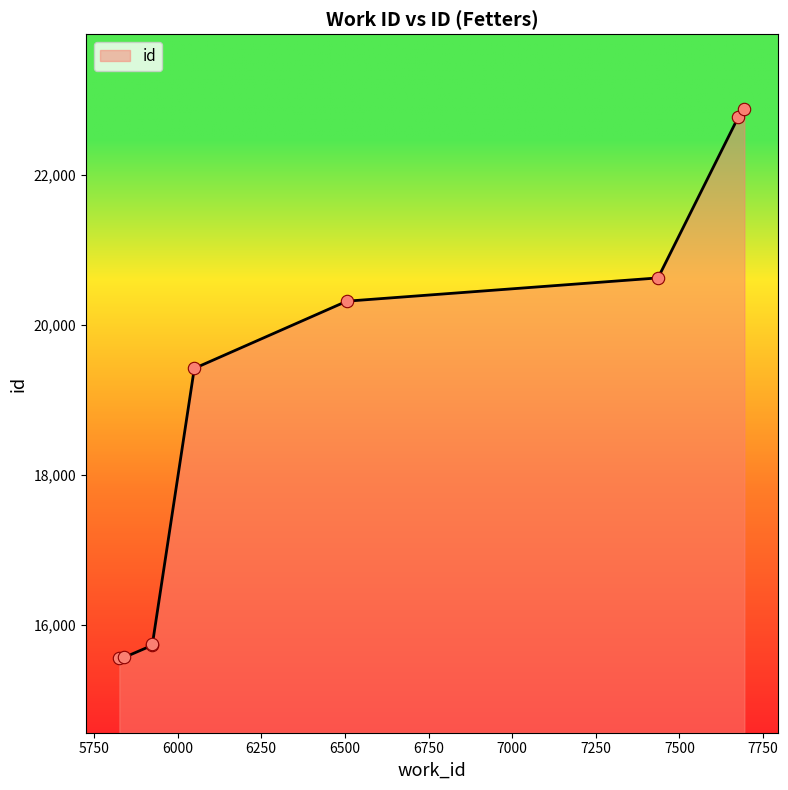

Approximately how many times larger is the value at 5925 compared to 6506?

0.8